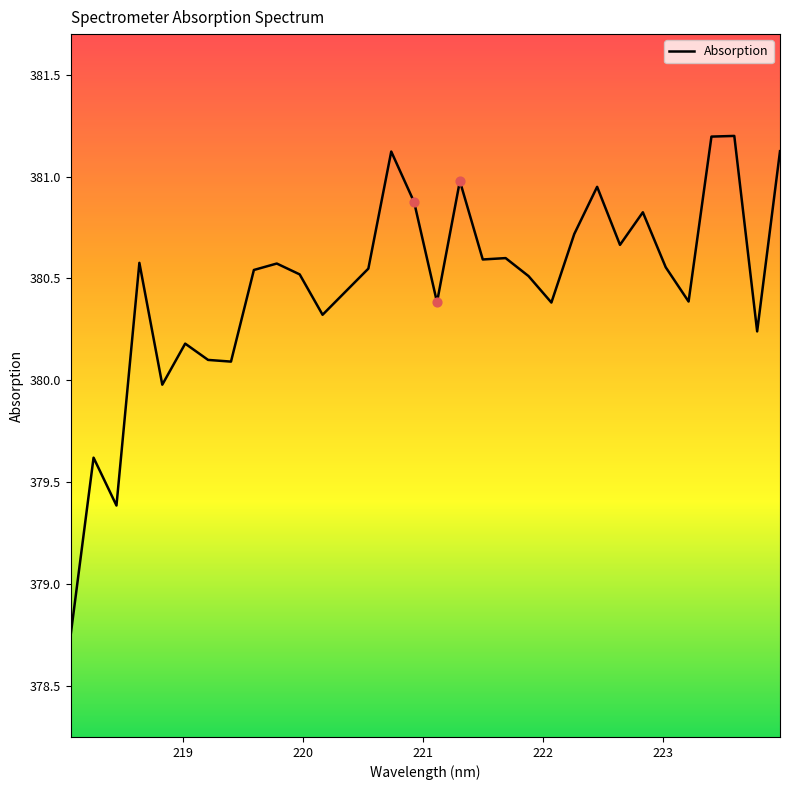

What is the difference between the maximum and minimum values?

2.5